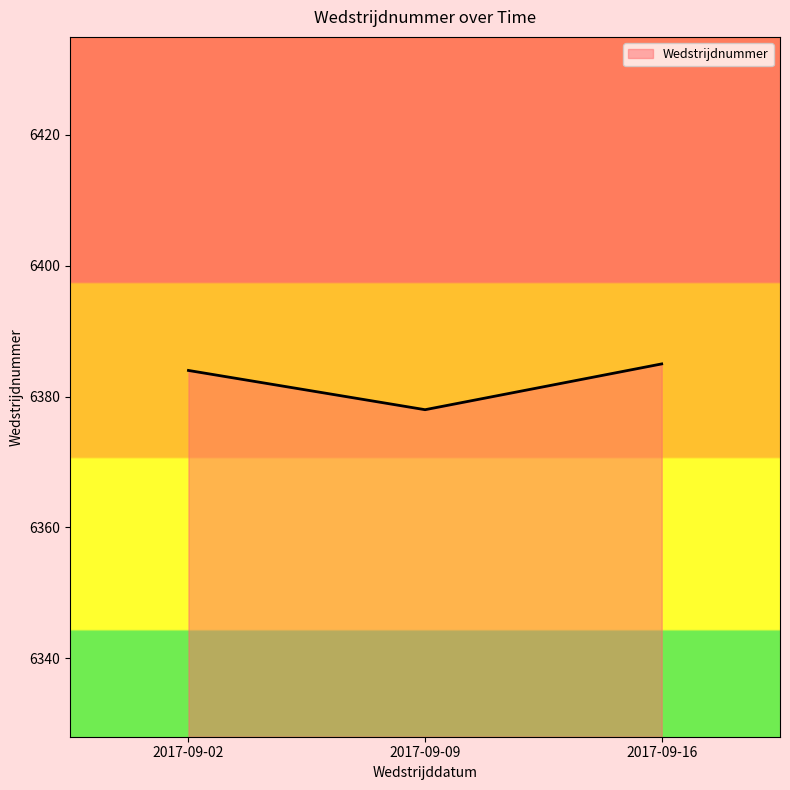

What is the approximate value at 2017-09-09?

6378